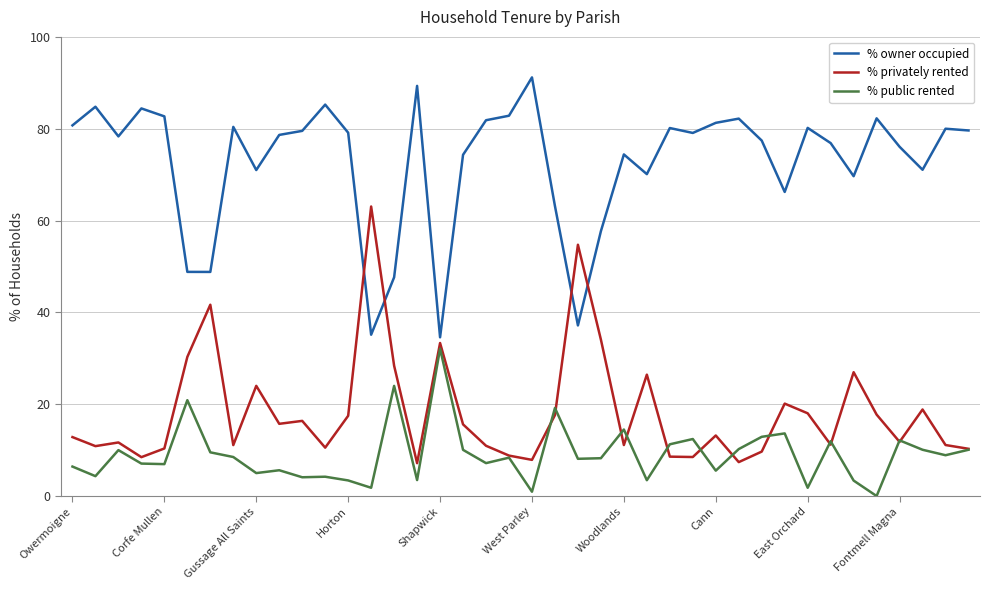

What are all the series names shown in the legend?

% owner occupied, % privately rented, % public rented